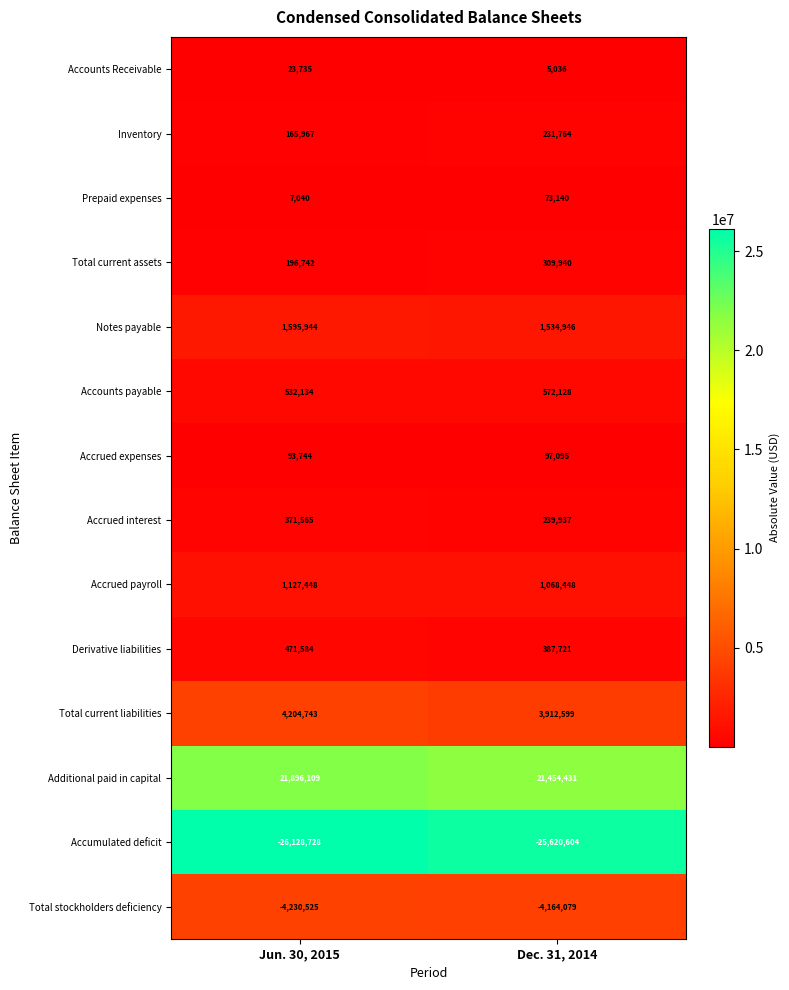

Reading left to right, list all the values displayed in this chart.

Accounts Receivable: 23735	5036
Inventory: 165967	231764
Prepaid expenses: 7040	73140
Total current assets: 196742	309940
Notes payable: 1595944	1534946
Accounts payable: 532134	572128
Accrued expenses: 93744	97095
Accrued interest: 371565	239937
Accrued payroll: 1127448	1068448
Derivative liabilities: 471584	387721
Total current liabilities: 4204743	3912599
Additional paid in capital: 21896109	21454431
Accumulated deficit: -26128728	-25620604
Total stockholders deficiency: -4230525	-4164079